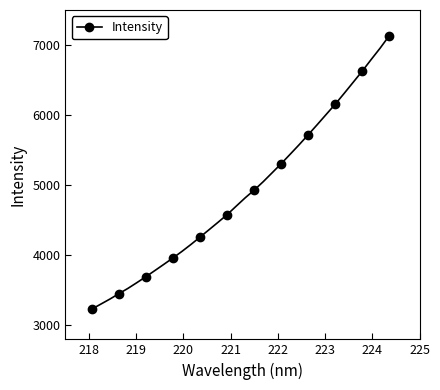

What is the value of the 6th point from the left?

3610.3